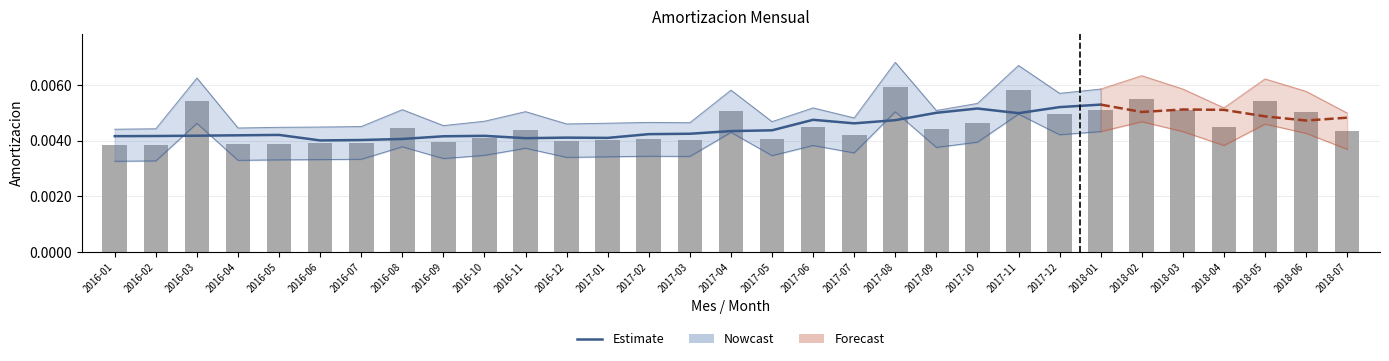

True or false: the data shows 0.0 at 2016-06.

True